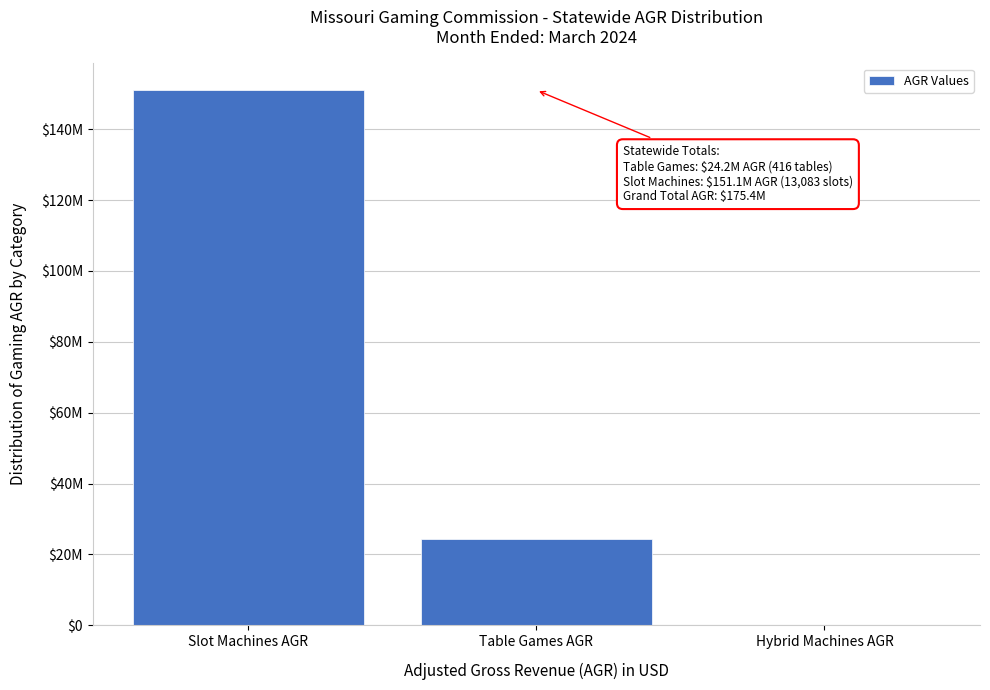

Are the bars horizontal?

No